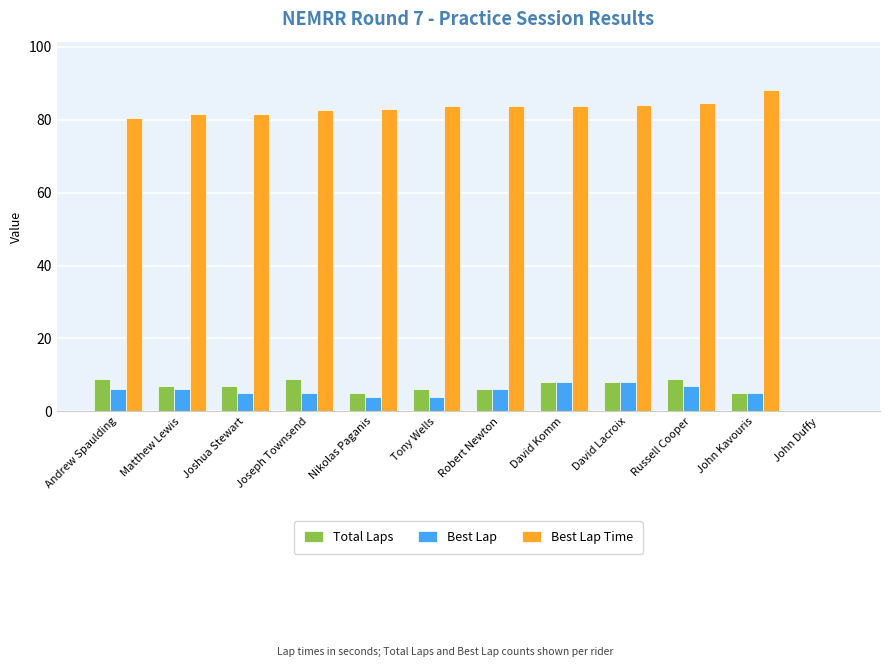

Is the value of Best Lap at John Kavouris greater than the value of Total Laps at Andrew Spaulding?

No